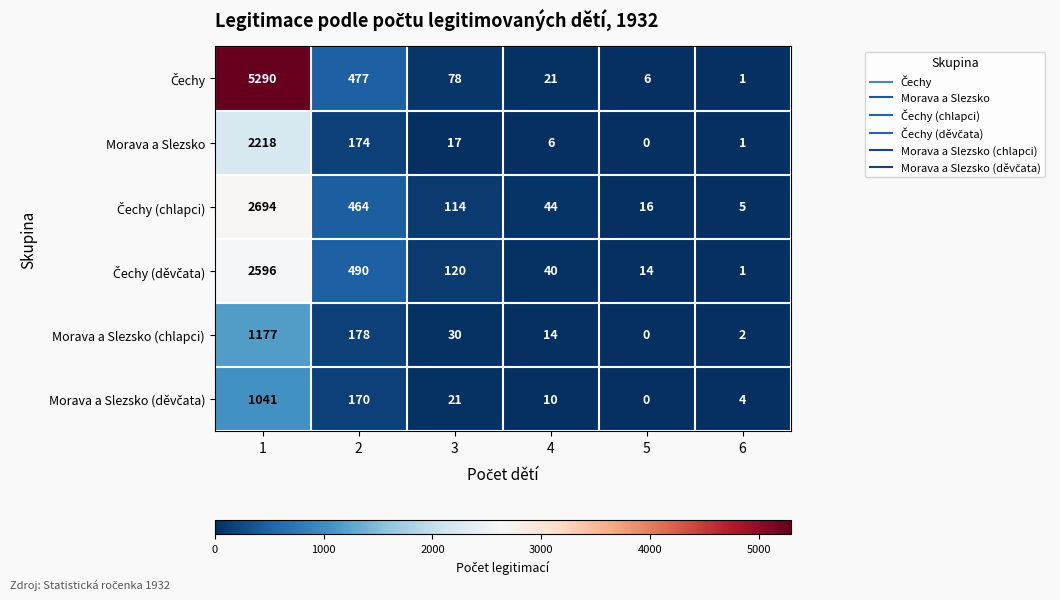

What is the total value across all series at 3?

380